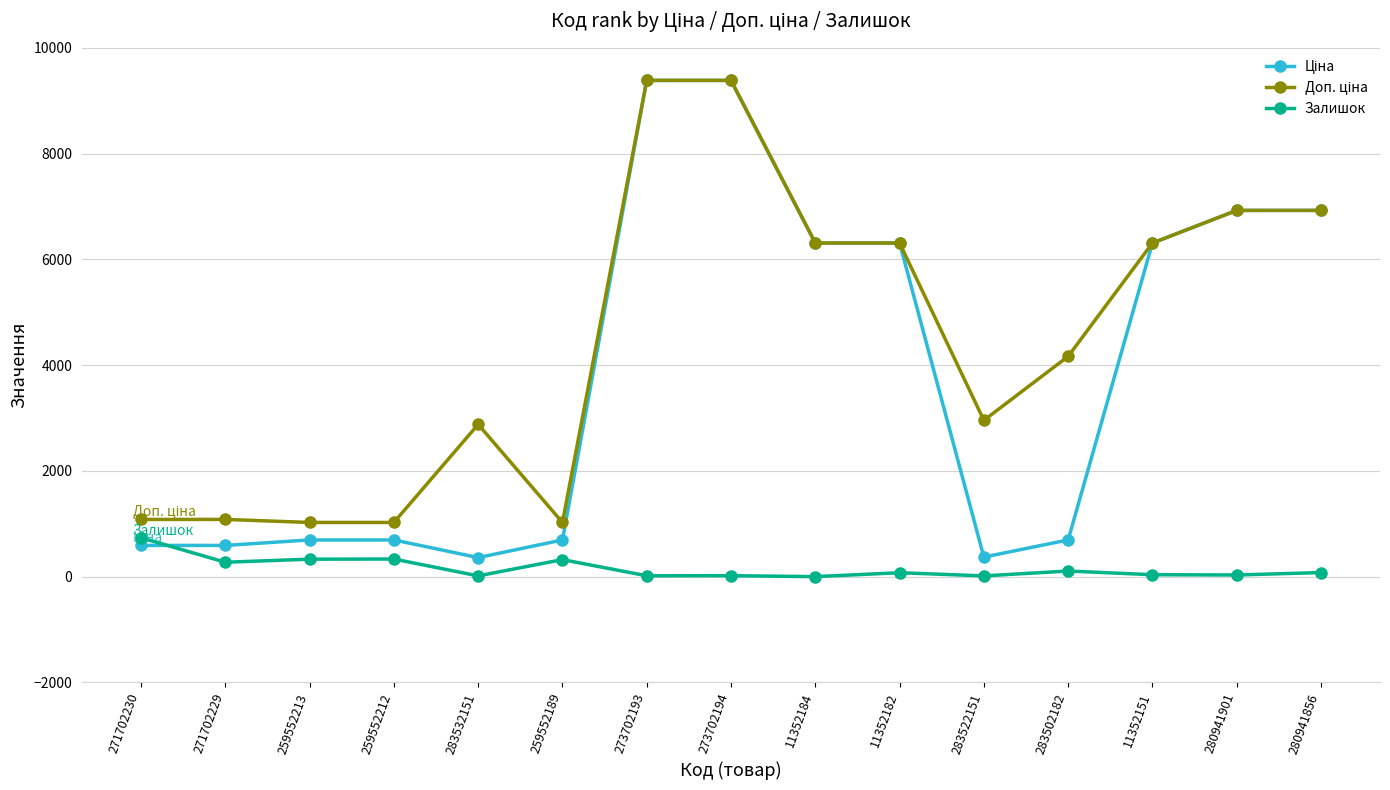

True or false: Залишок has more than 2 interior local peaks.

True